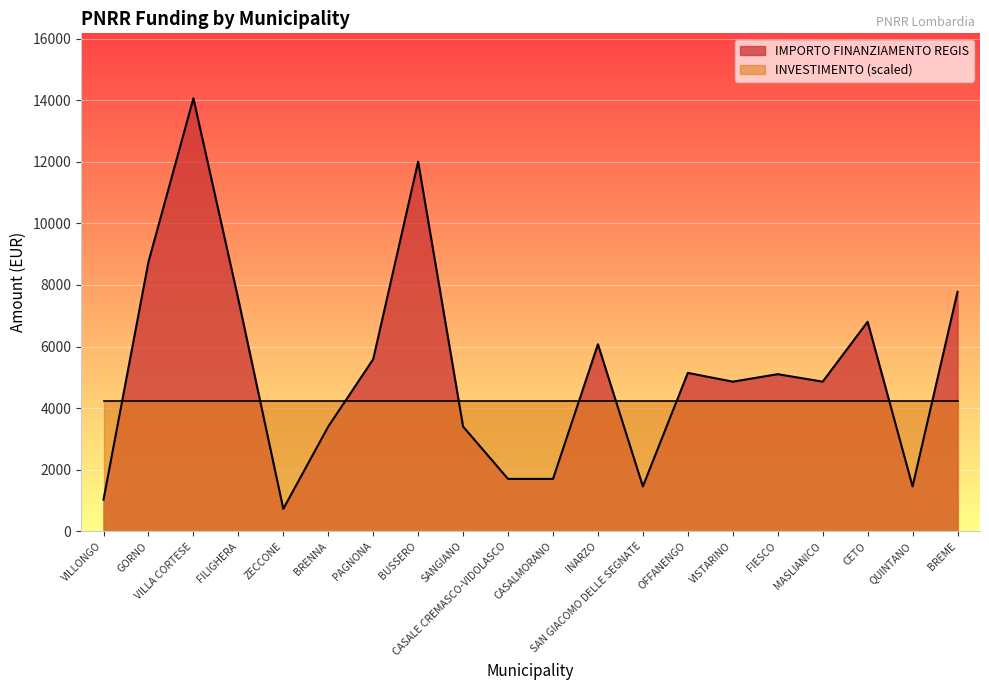

Which label corresponds to the largest value in the chart?

VILLA CORTESE